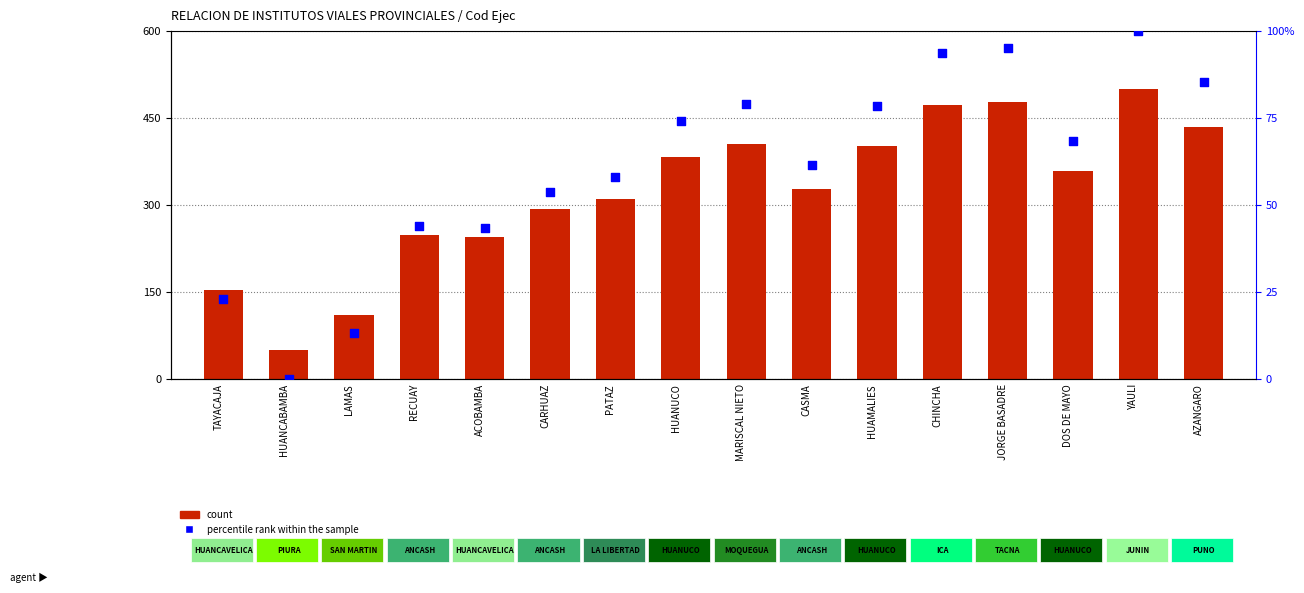

What are all the series names shown in the legend?

count, percentile rank within the sample